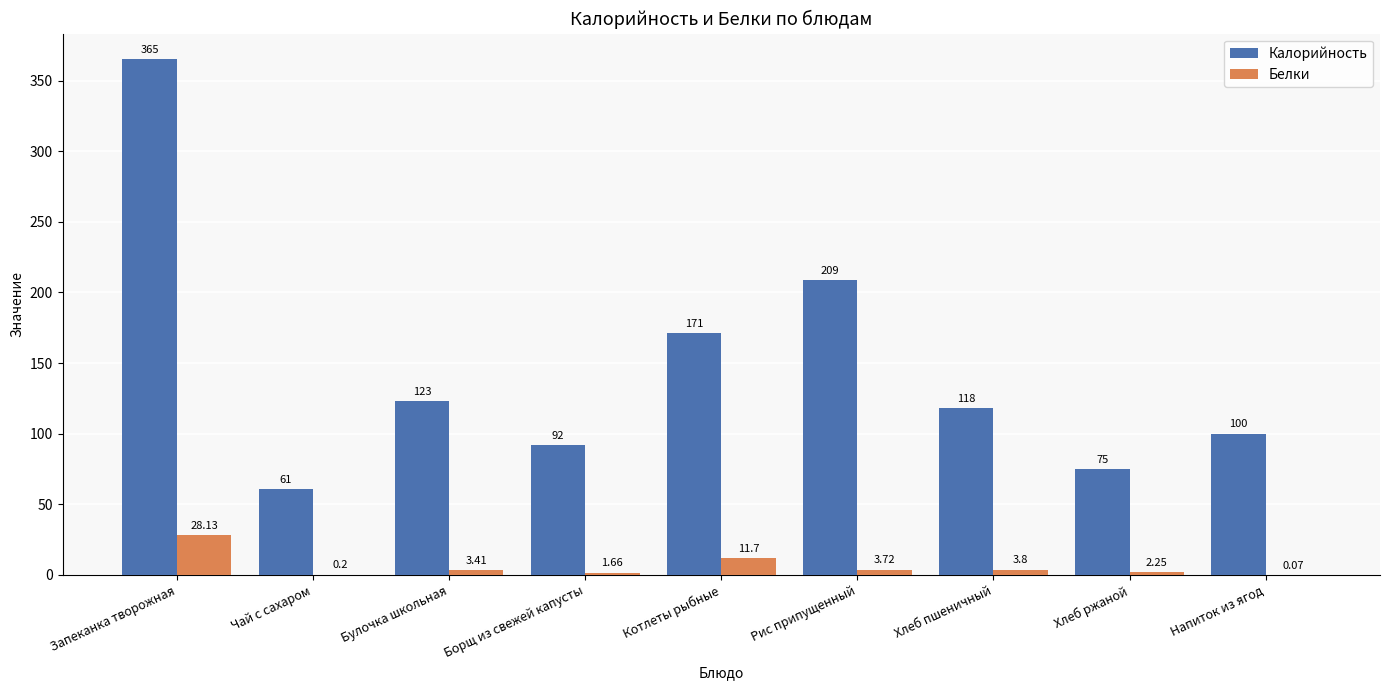

Which category has the highest value in the Белки series?

Запеканка творожная